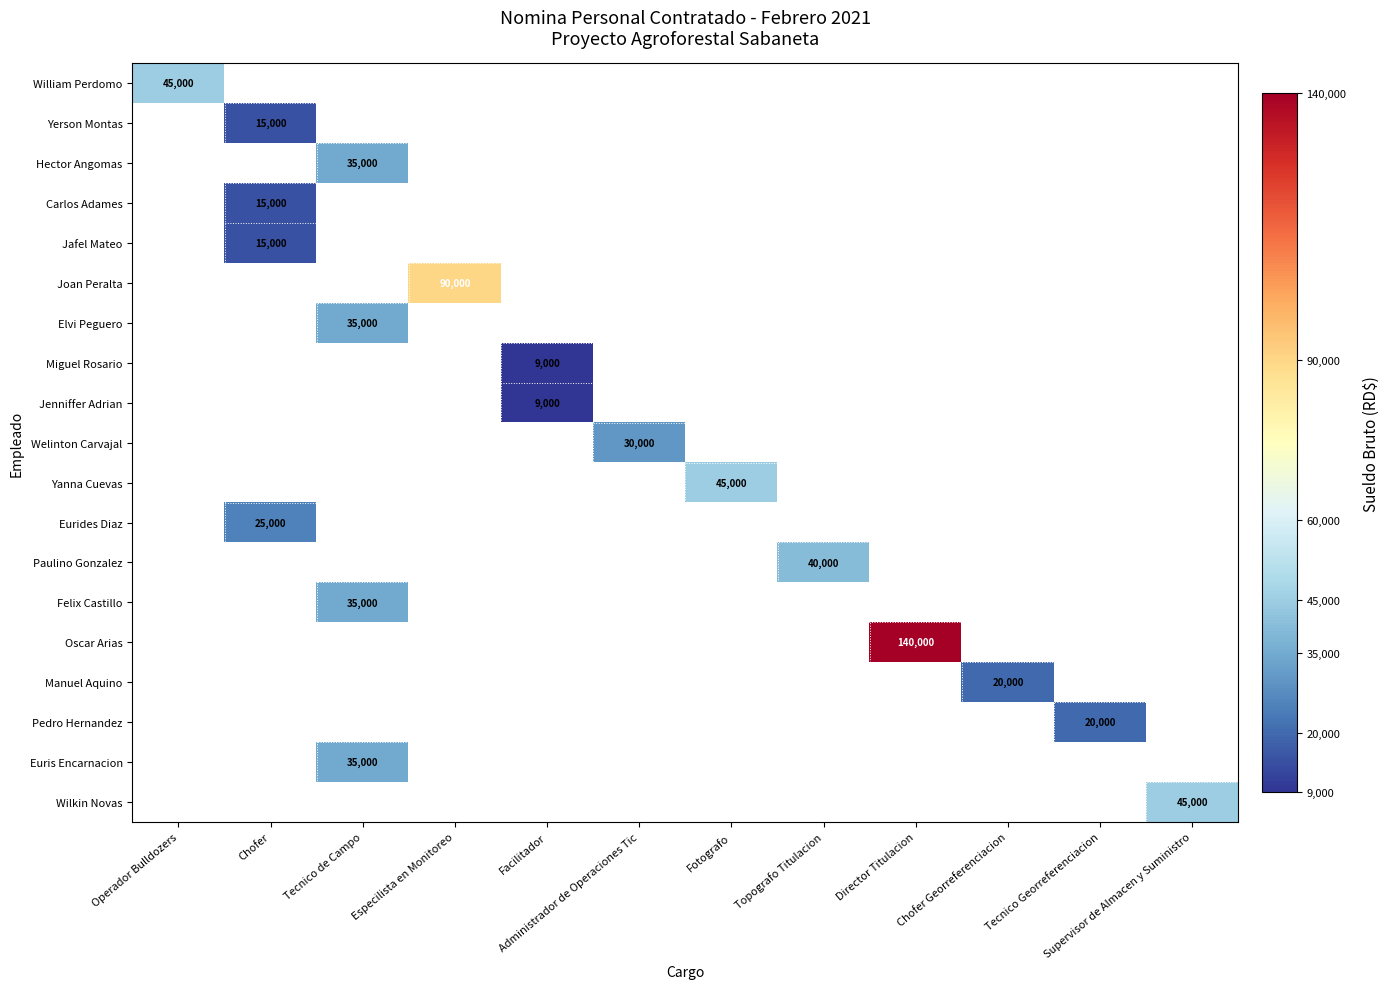

How many distinct data groups are displayed?

19